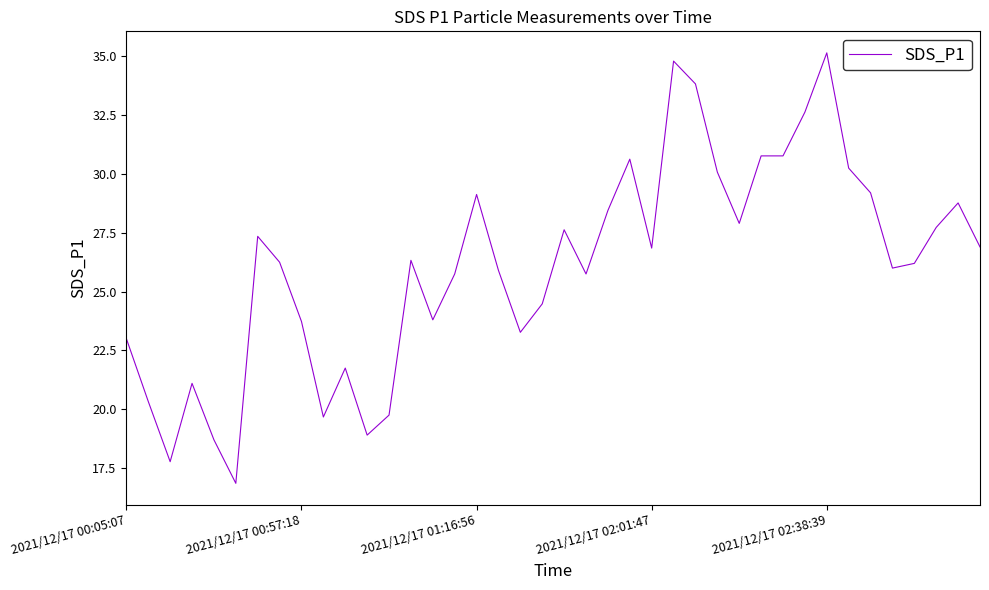

What is the smallest value displayed?

16.9